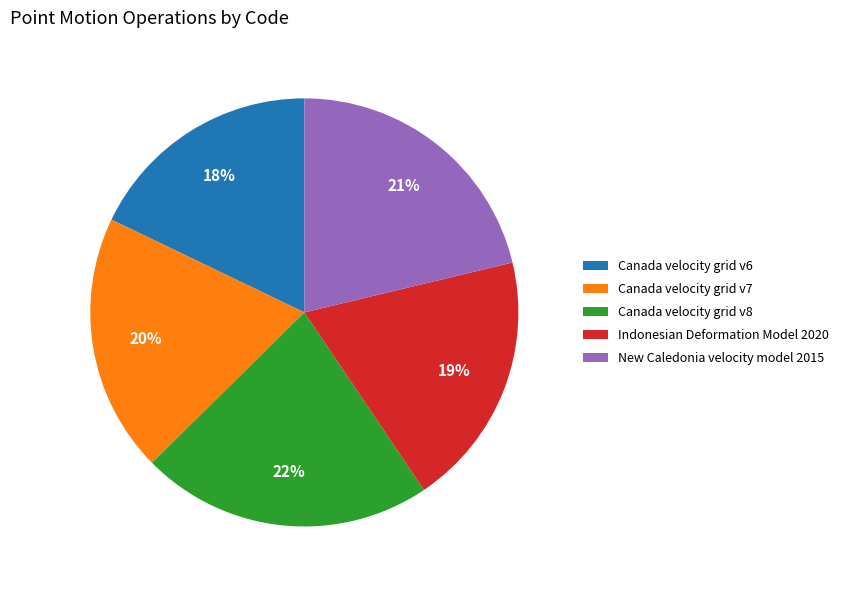

How many segments does this pie chart have?

5